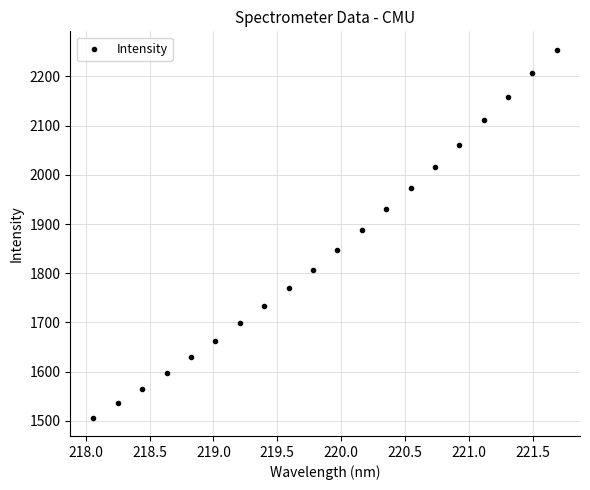

What is the range of Y values (max minus min)?

747.6